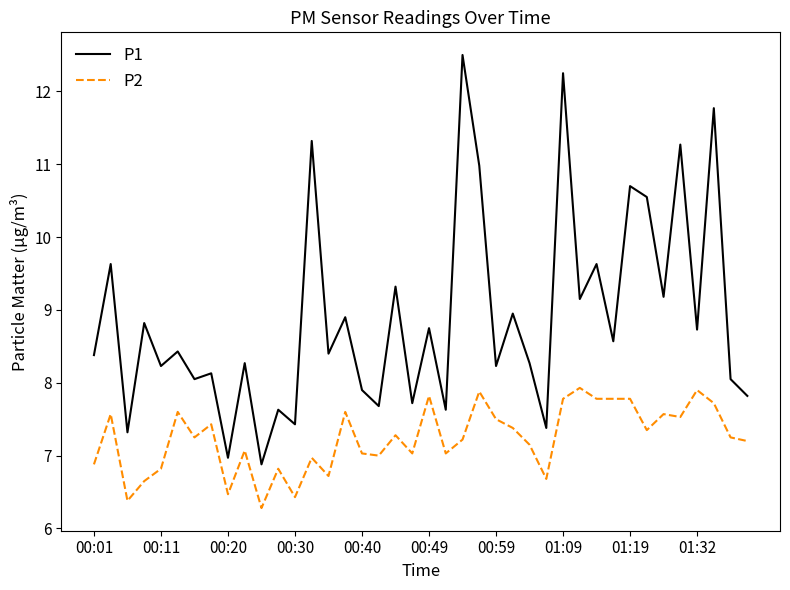

Which series has the widest spread of values?

P1